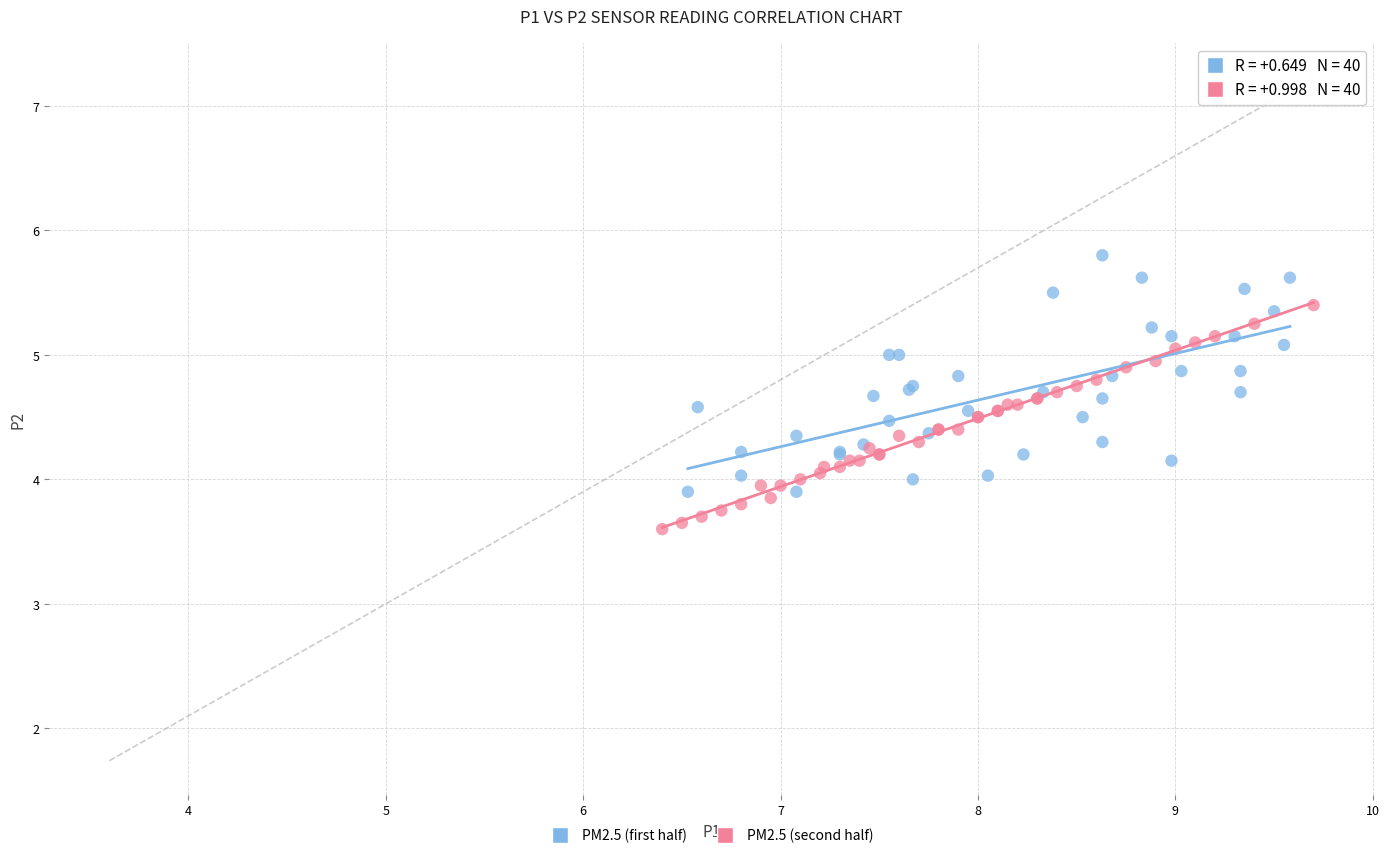

Which series contains the highest Y value?

PM2.5 (first half)